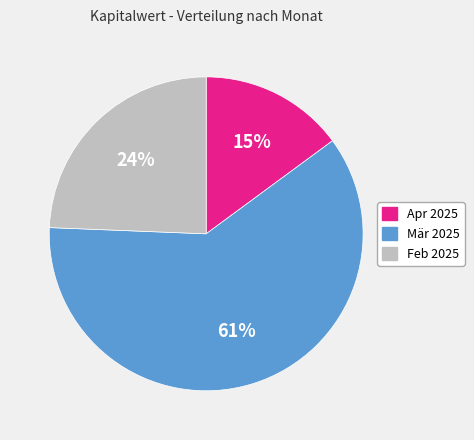

To the nearest percent, what is the difference between the largest and smallest slice percentages?

46%